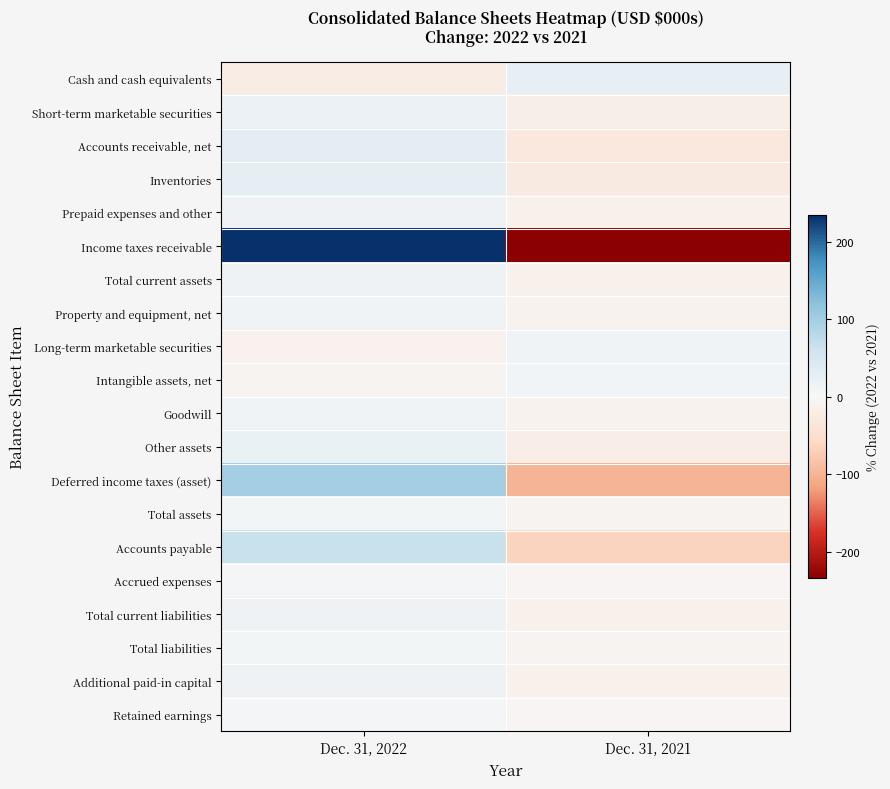

Count the number of categories in the chart.

2